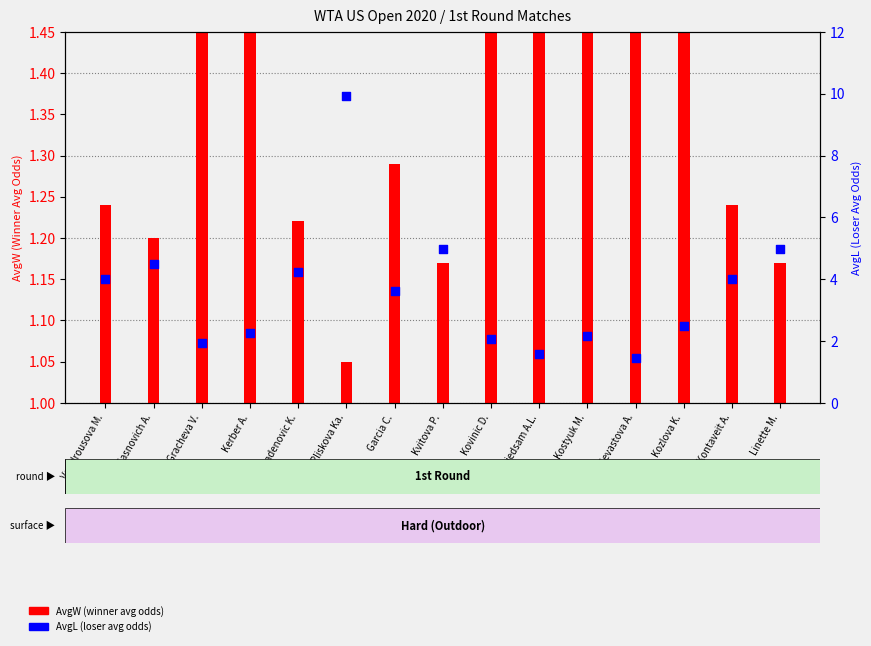

Is the value of AvgL (loser avg odds) at Pliskova Ka. greater than the value of AvgW (winner avg odds) at Vondrousova M.?

Yes